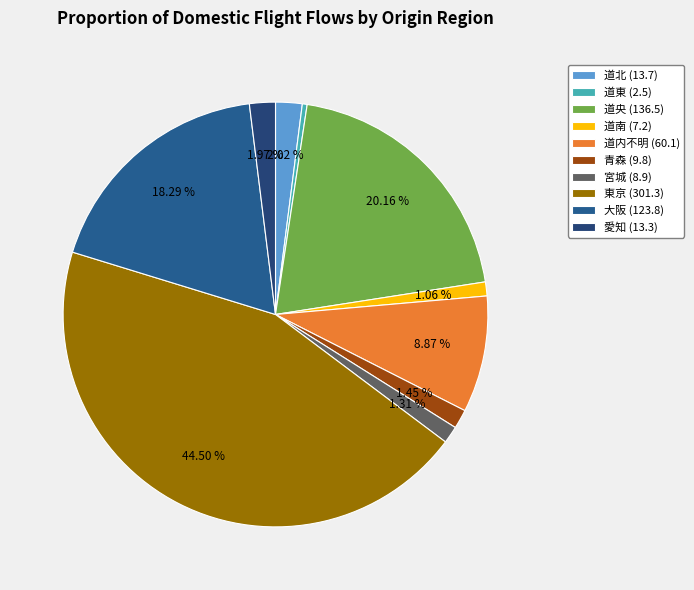

Does 道央 represent more than half of the total?

No